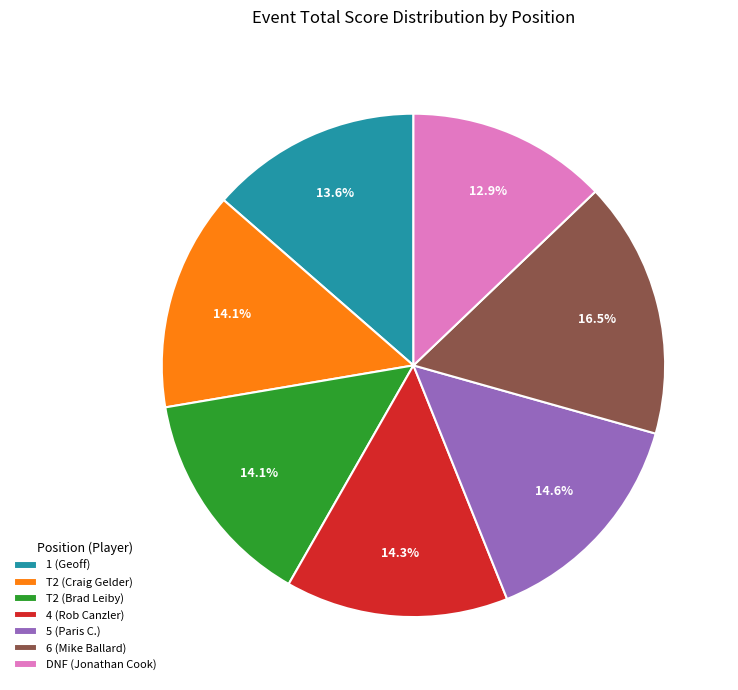

Between T2 (Craig Gelder) and 6 (Mike Ballard), which is larger?

6 (Mike Ballard)